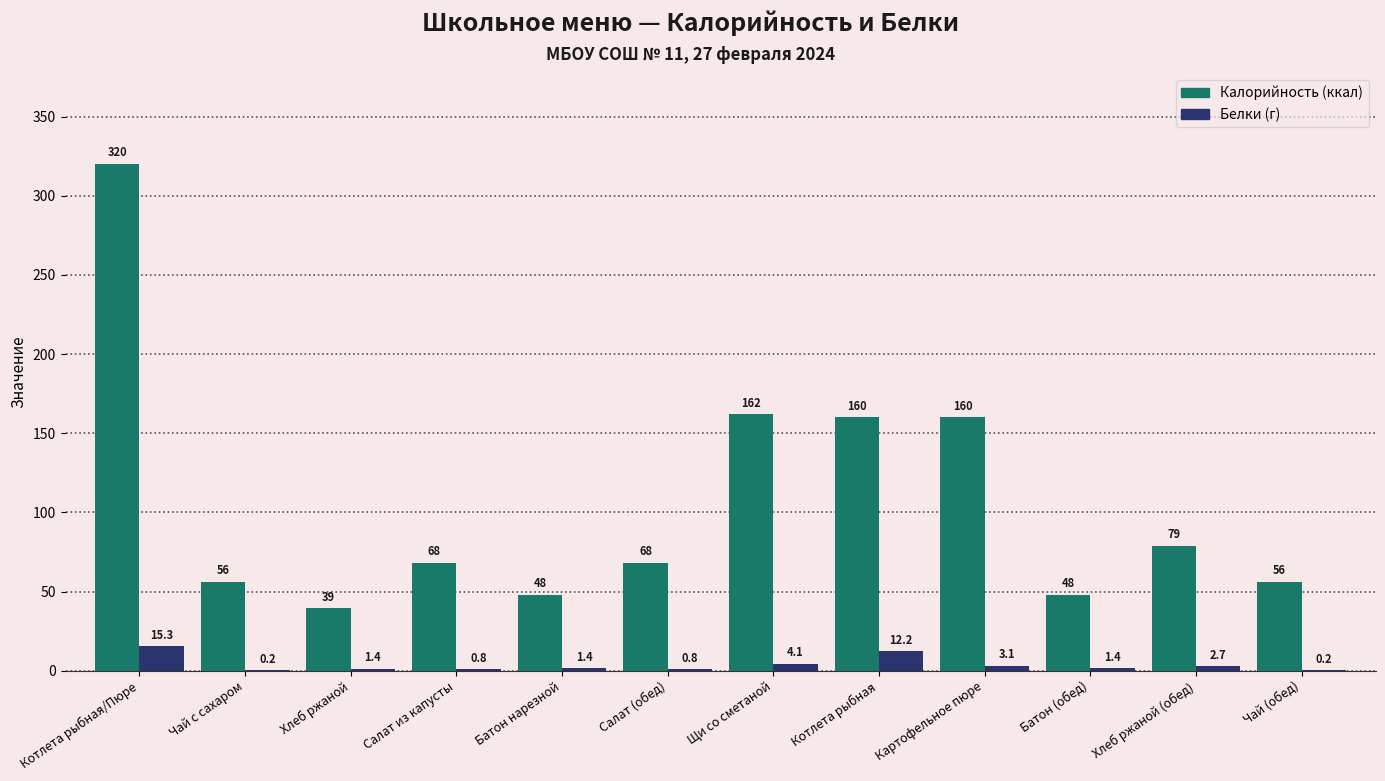

At which category is the sum across all series the highest?

Котлета рыбная/Пюре